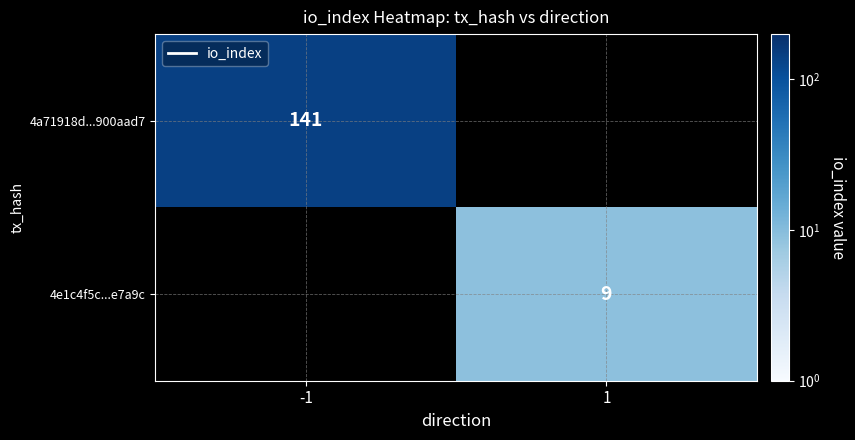

Is the value of 4a71918d...900aad7 at -1 greater than the value of 4e1c4f5c...e7a9c at 1?

Yes